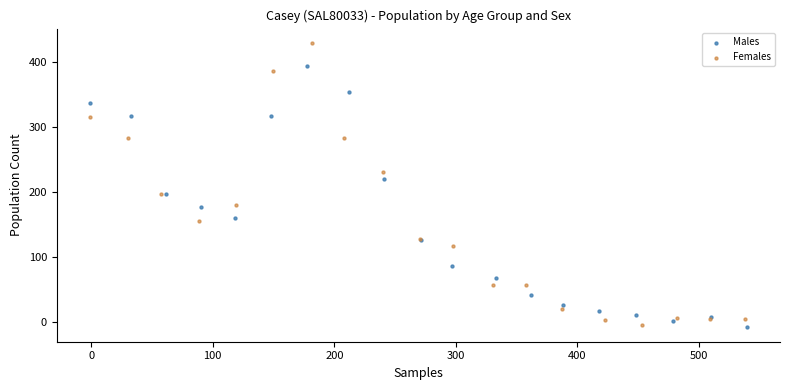

Which series contains the highest Y value?

Females